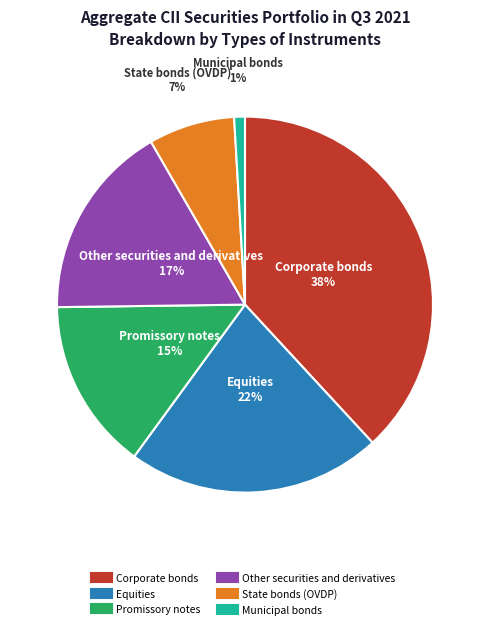

Between Municipal bonds and Corporate bonds, which is larger?

Corporate bonds